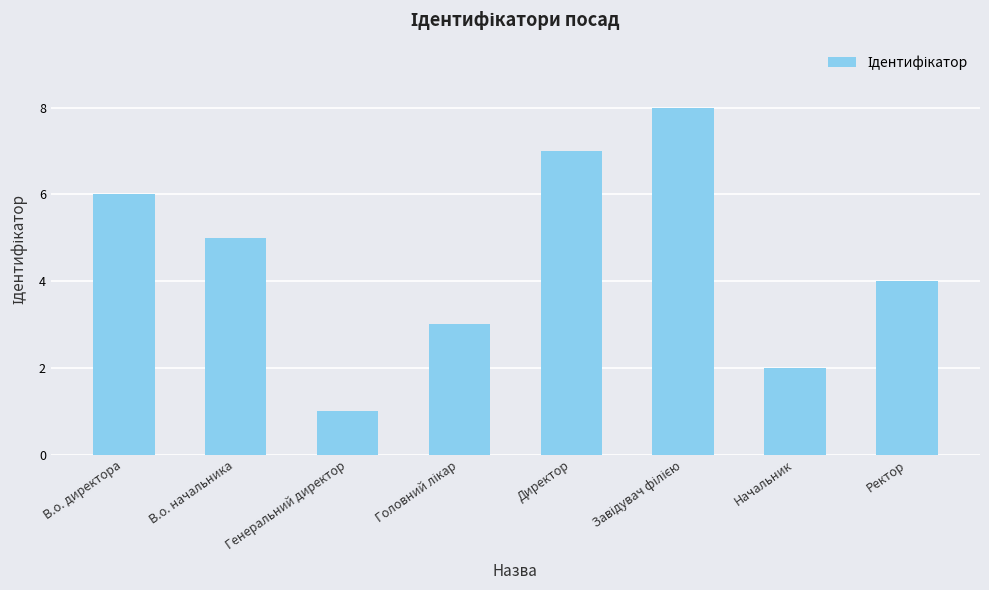

What is the change in value from Директор to Начальник?

-5